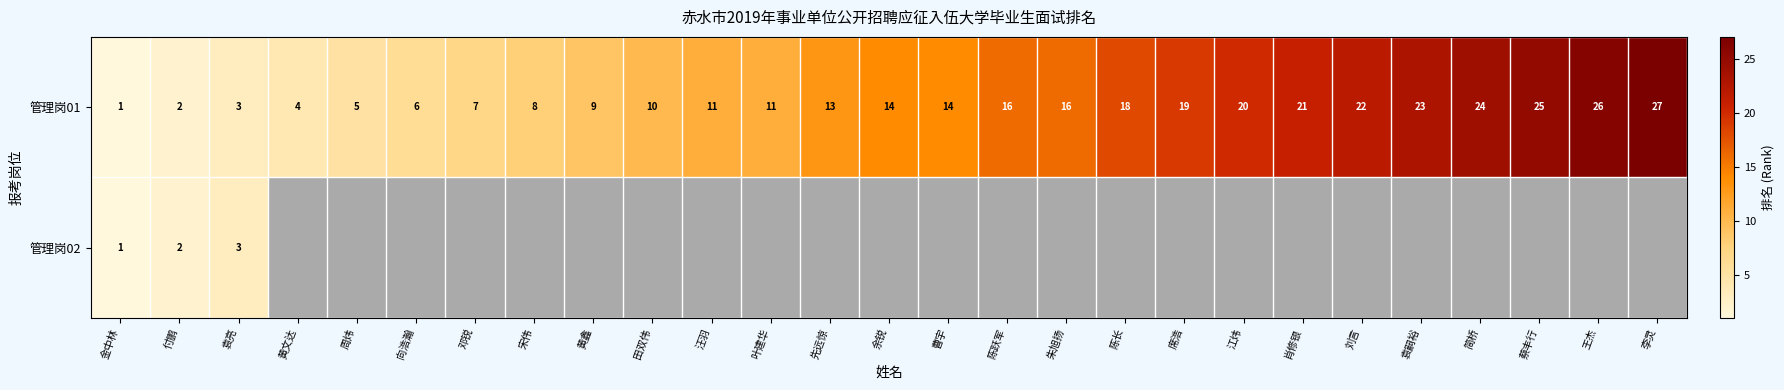

At how many categories does at least one series exceed 3?

24